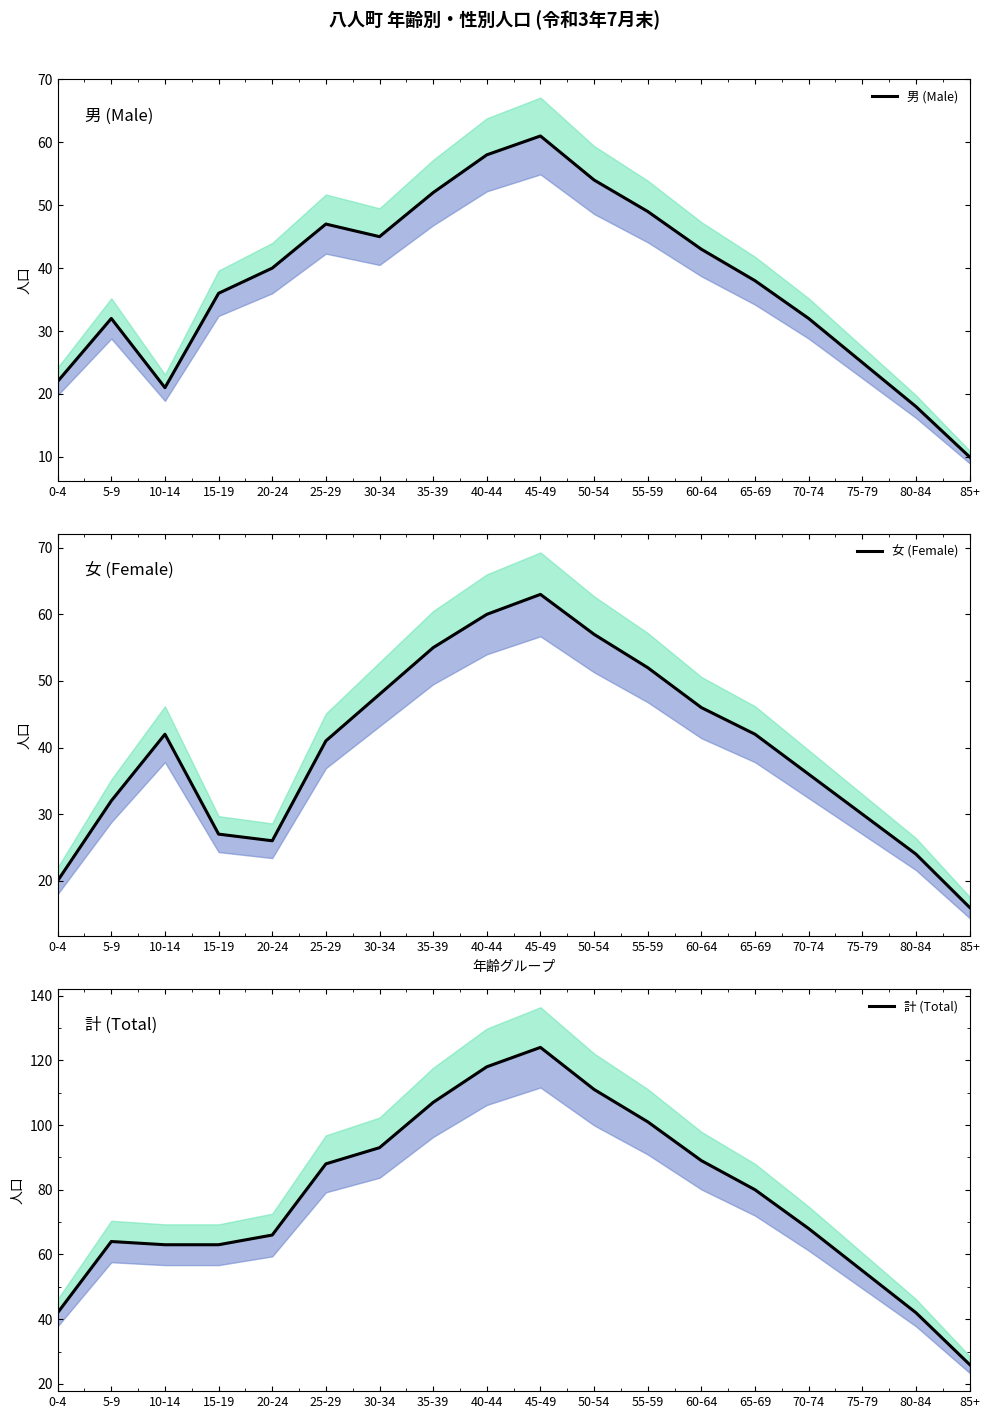

Which series has the largest range (max minus min)?

計 (Total)